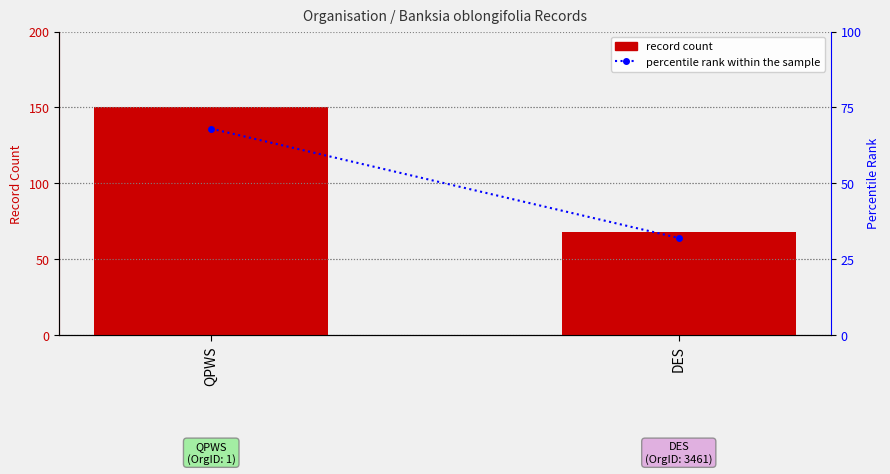

Reading left to right, what are all the values shown in this chart?

record count: QPWS=150	DES=68
percentile rank within the sample: QPWS=68	DES=32